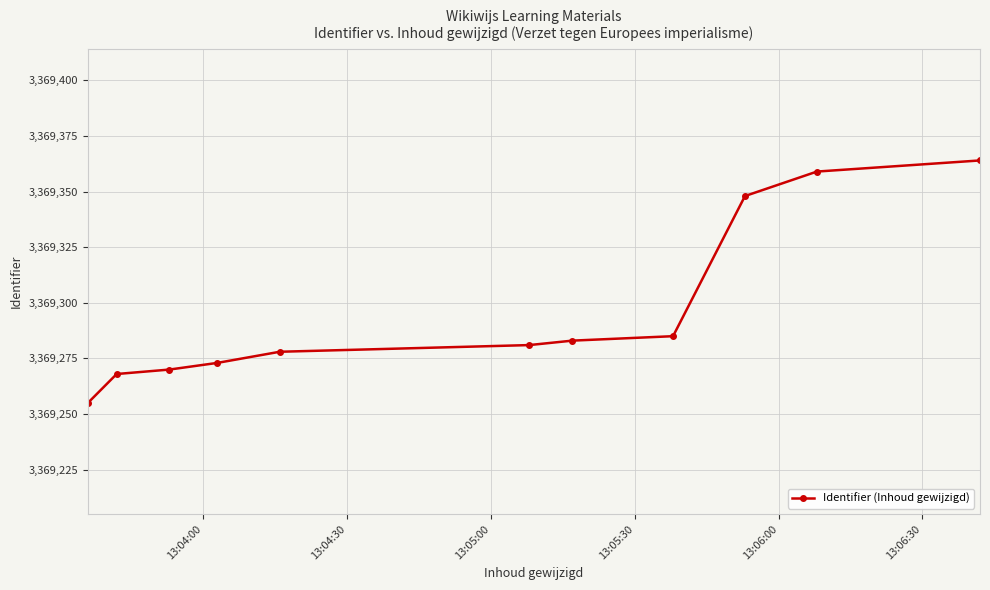

What is the value of the 4th point from the left?

3369273